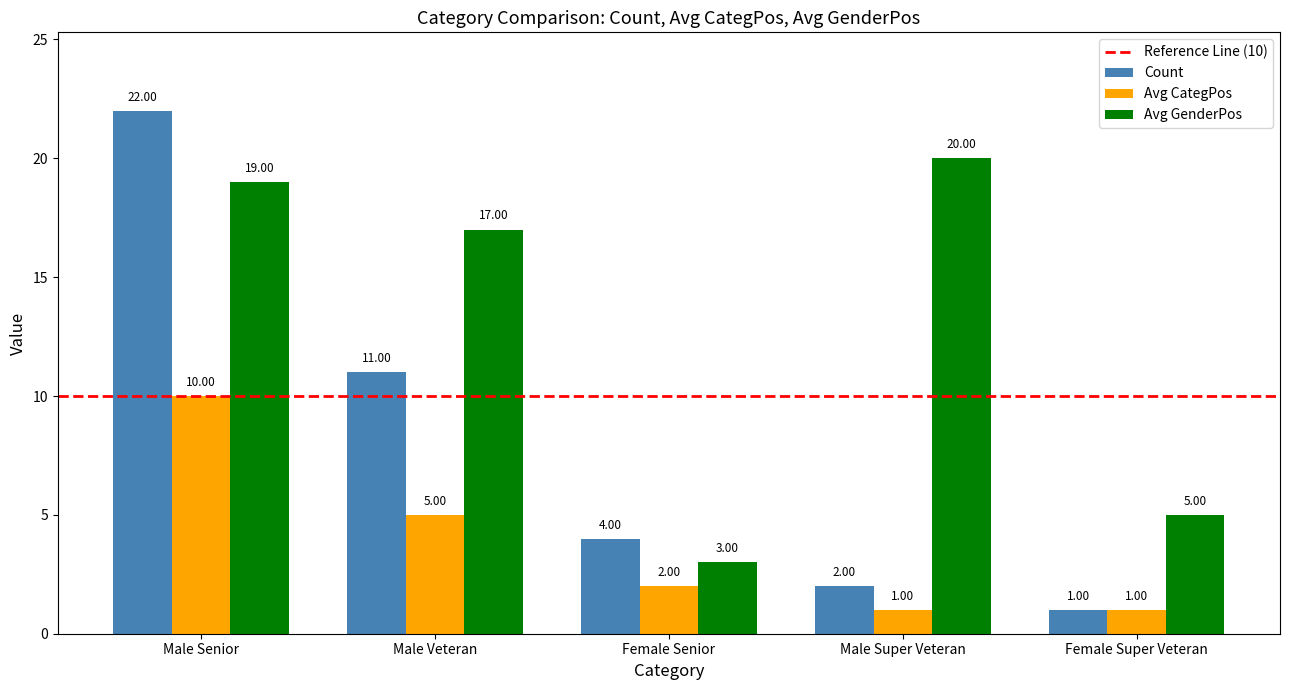

Where does the Count series first go above 4?

Male Senior